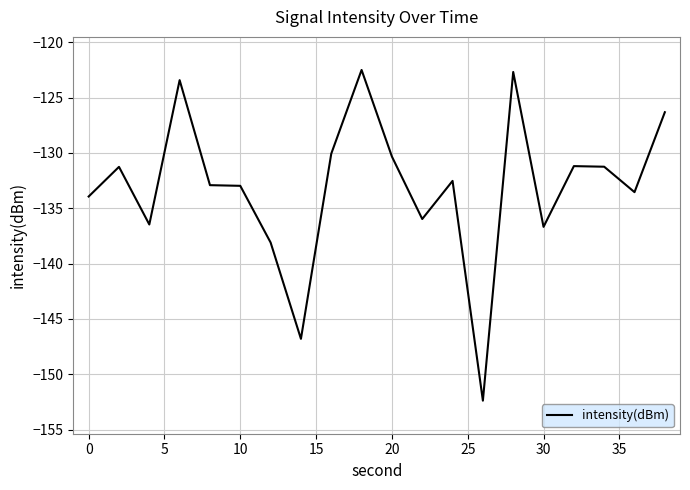

What is the greatest value displayed?

-122.5